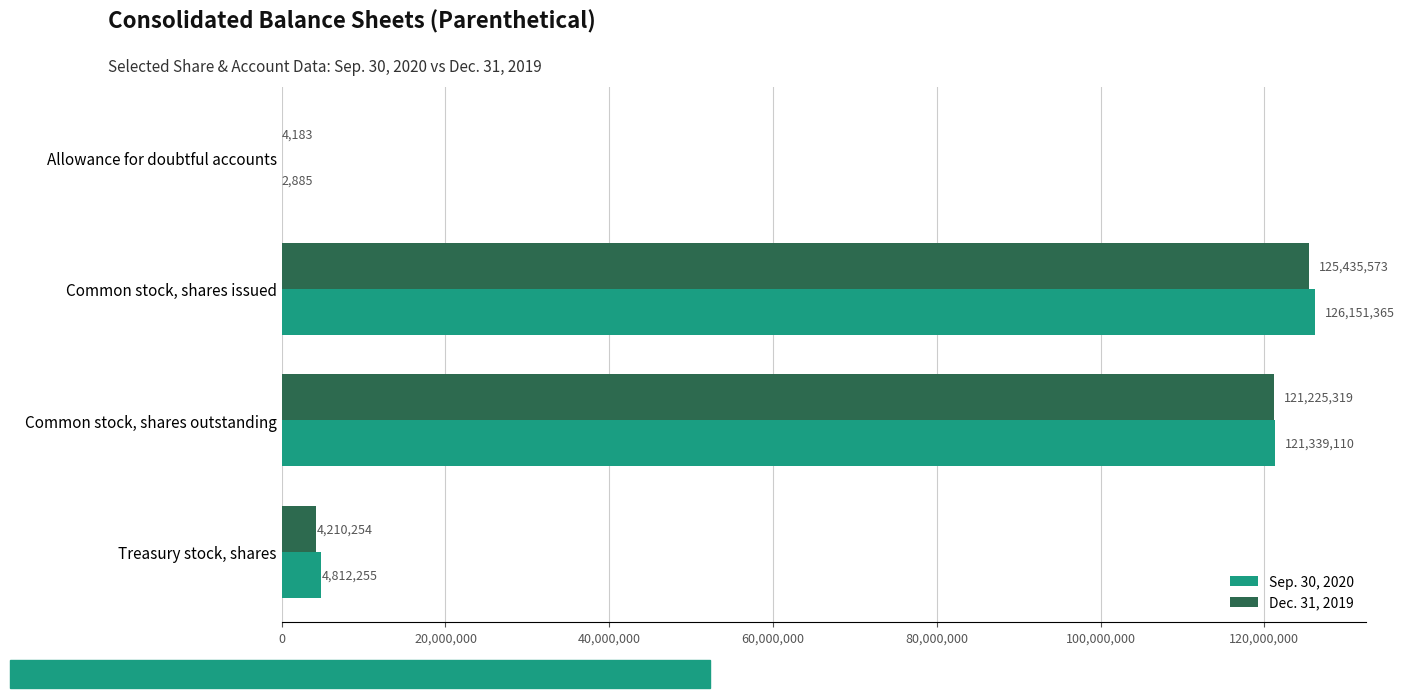

At which category is the sum across all series the highest?

Common stock, shares issued